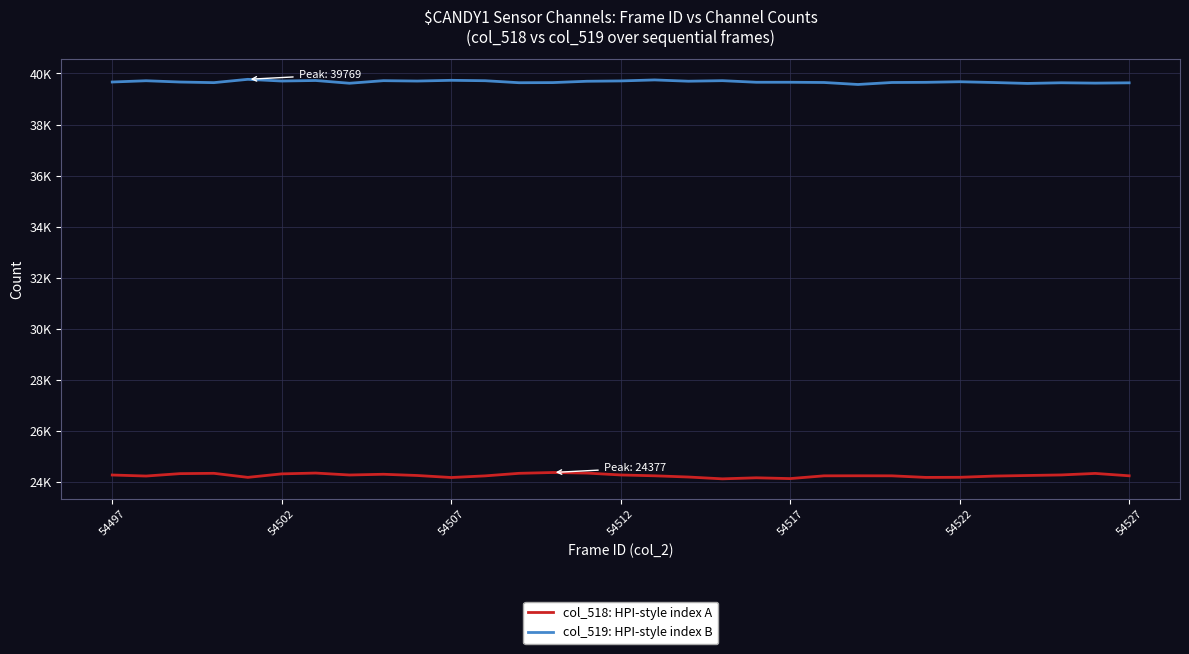

List the series in order of their overall mean, lowest first.

col_518: HPI-style index A, col_519: HPI-style index B